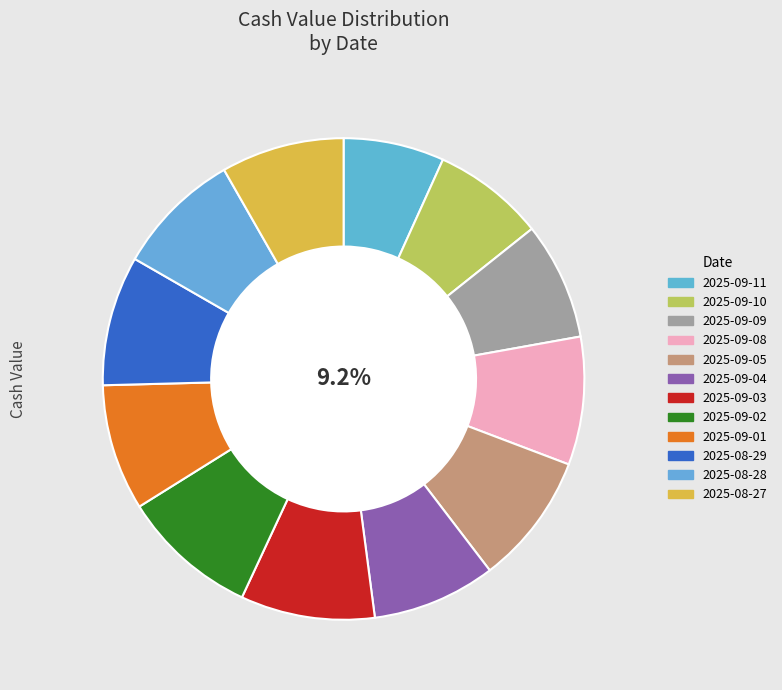

Does 2025-09-02 represent more than half of the total?

No